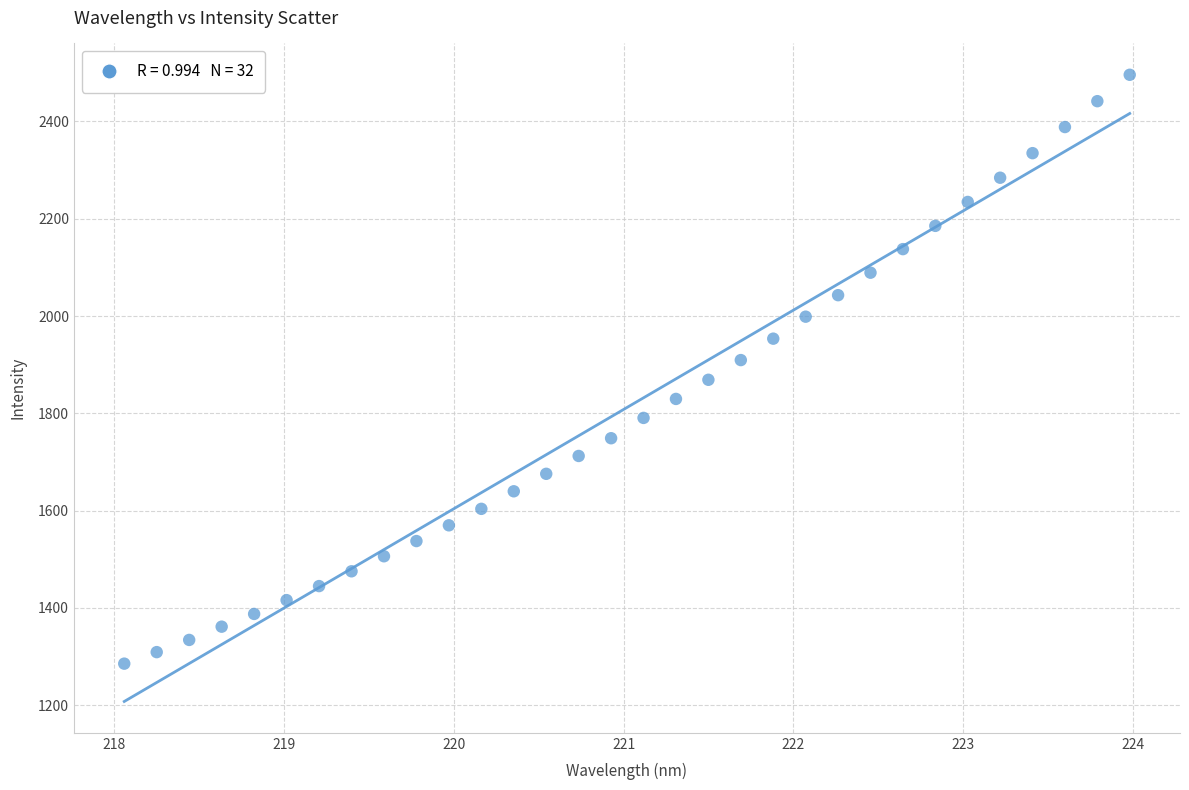

What is the range of Y values (max minus min)?

1211.0